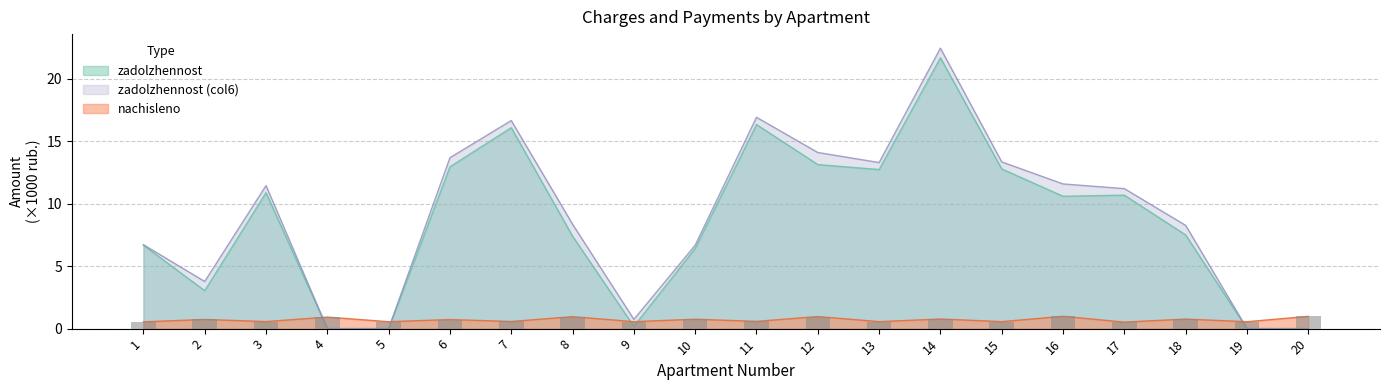

Which has a higher value, 11 or 15?

11